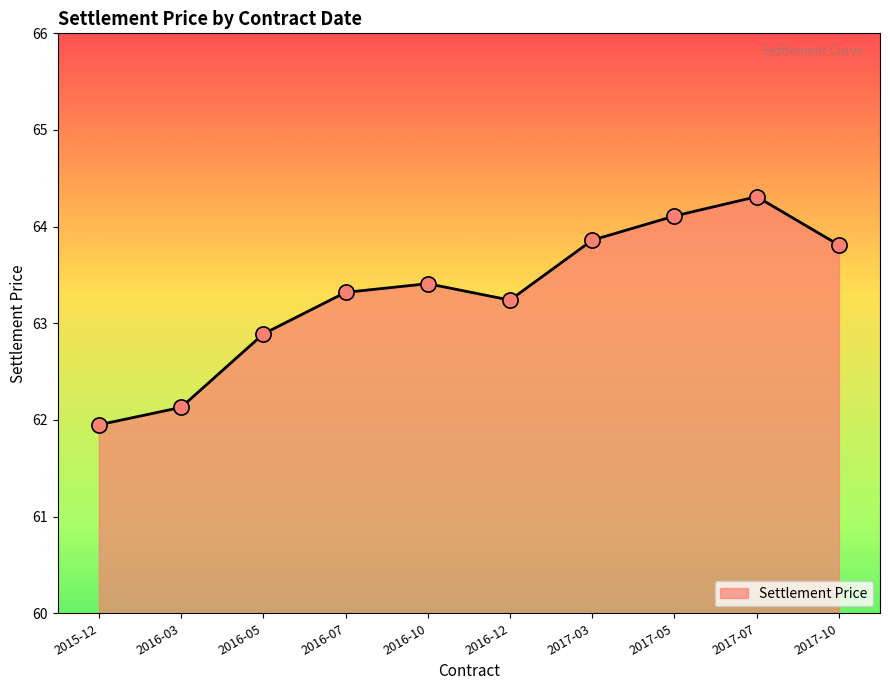

What is the change in value from 2016-07 to 2017-05?

+0.8